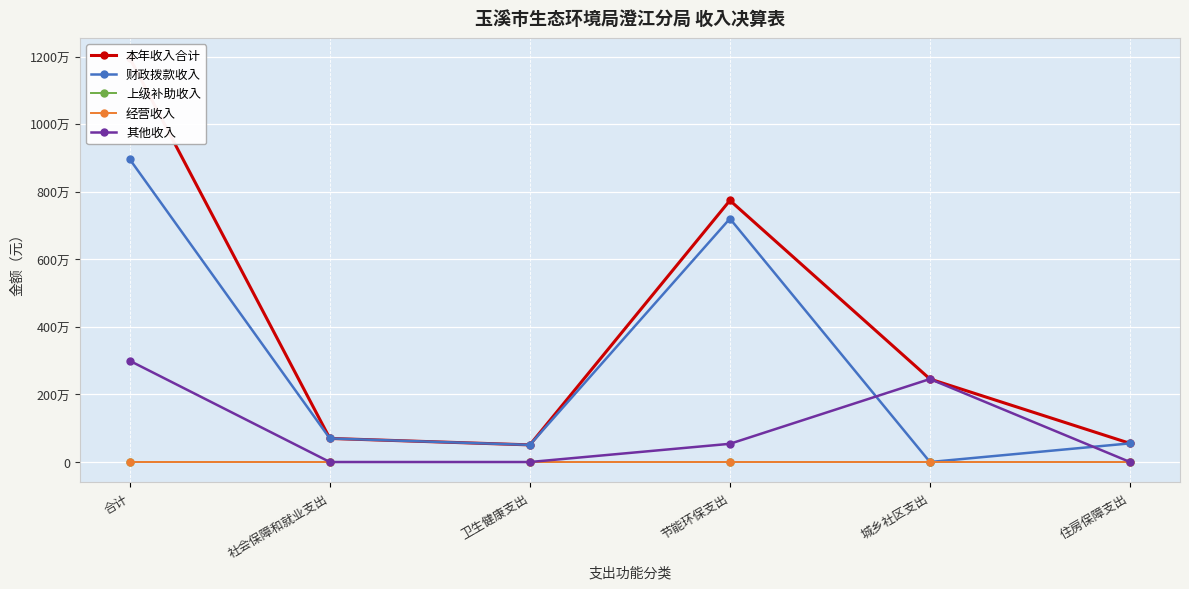

Which category has the highest value across all series?

合计